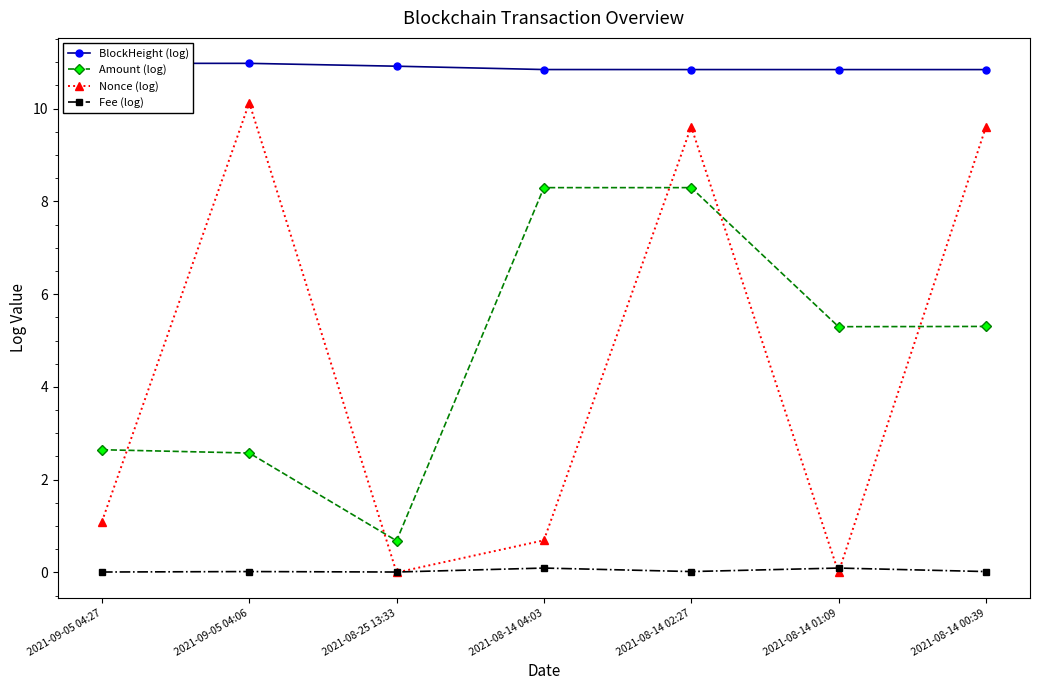

How many categories are shown in the chart?

7